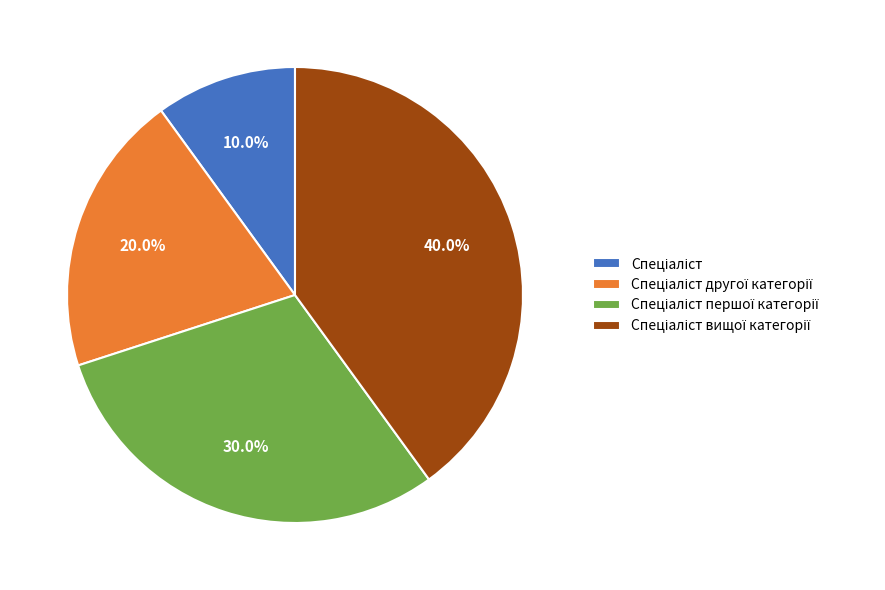

Is there any slice that represents more than half of the pie?

No